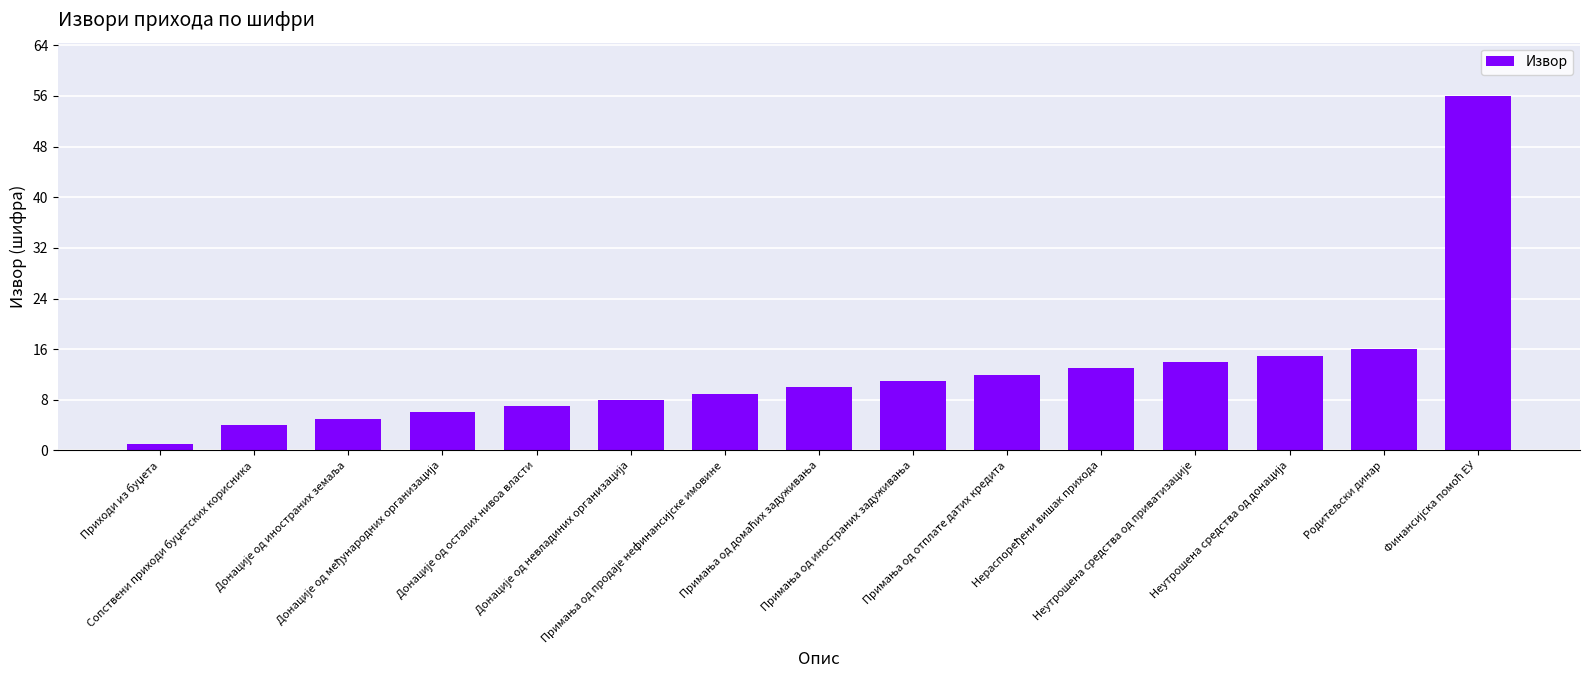

What is the average value?

12